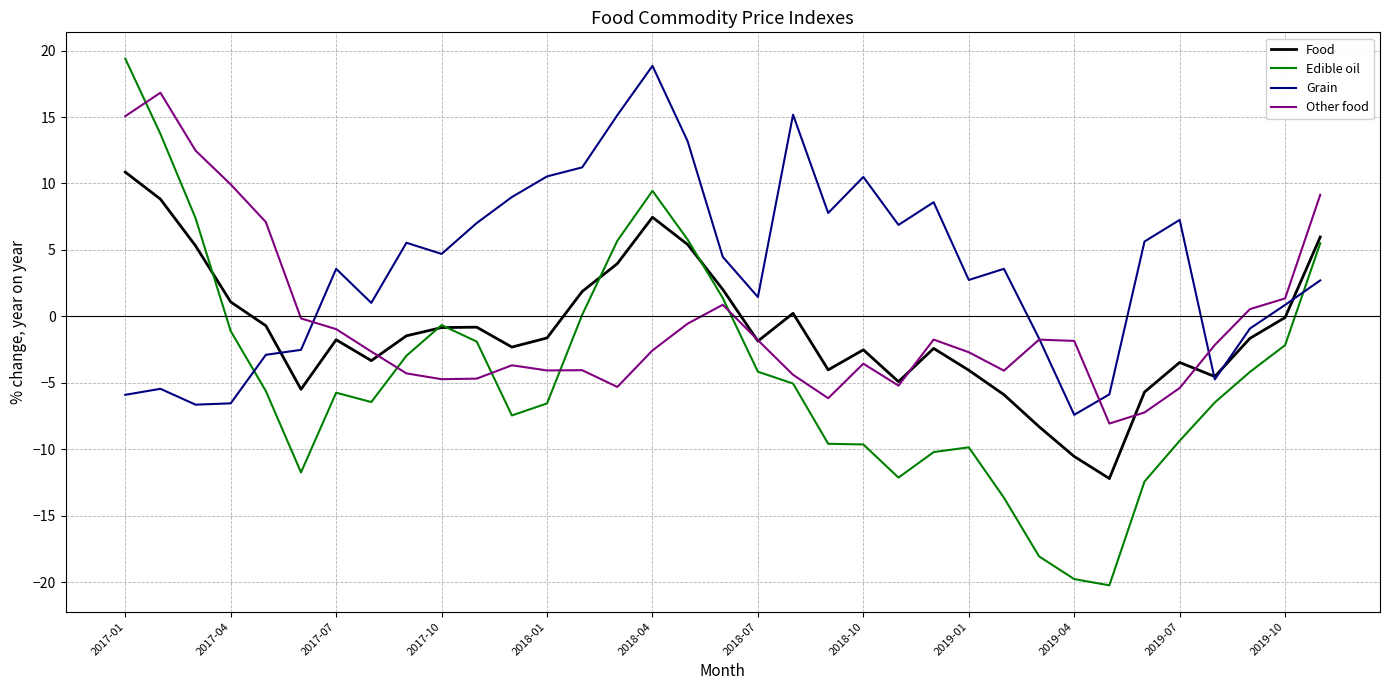

True or false: Other food and Edible oil intersect in this chart.

True